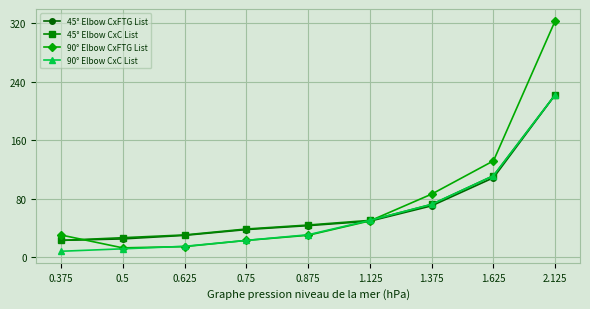

What is the maximum value shown in the chart?

323.7